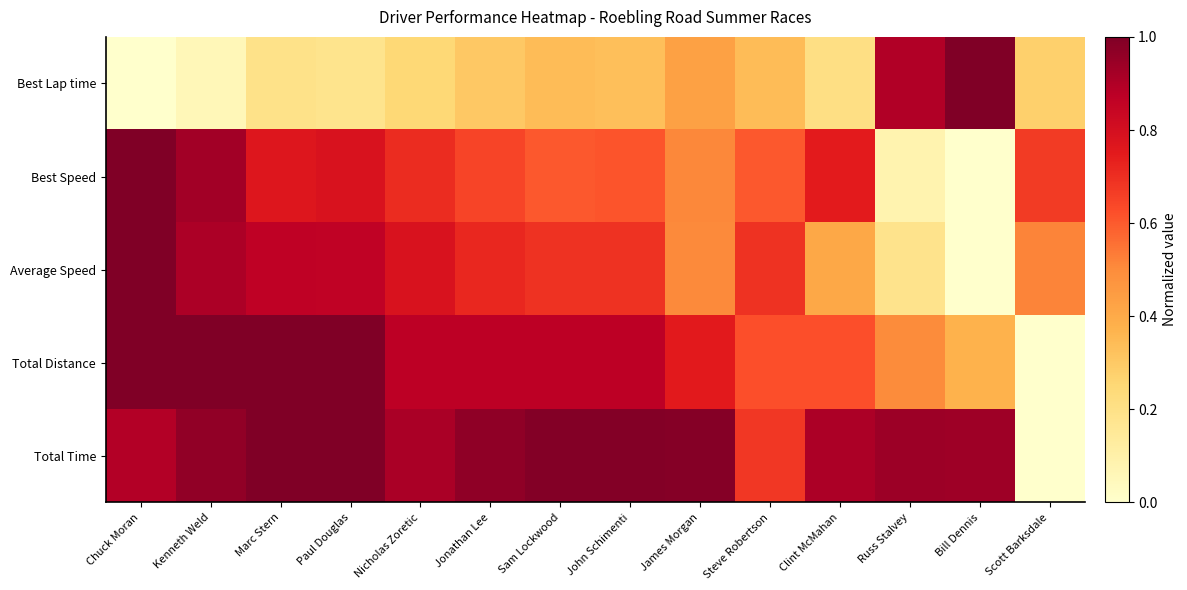

At how many categories does at least one series exceed 0?

14